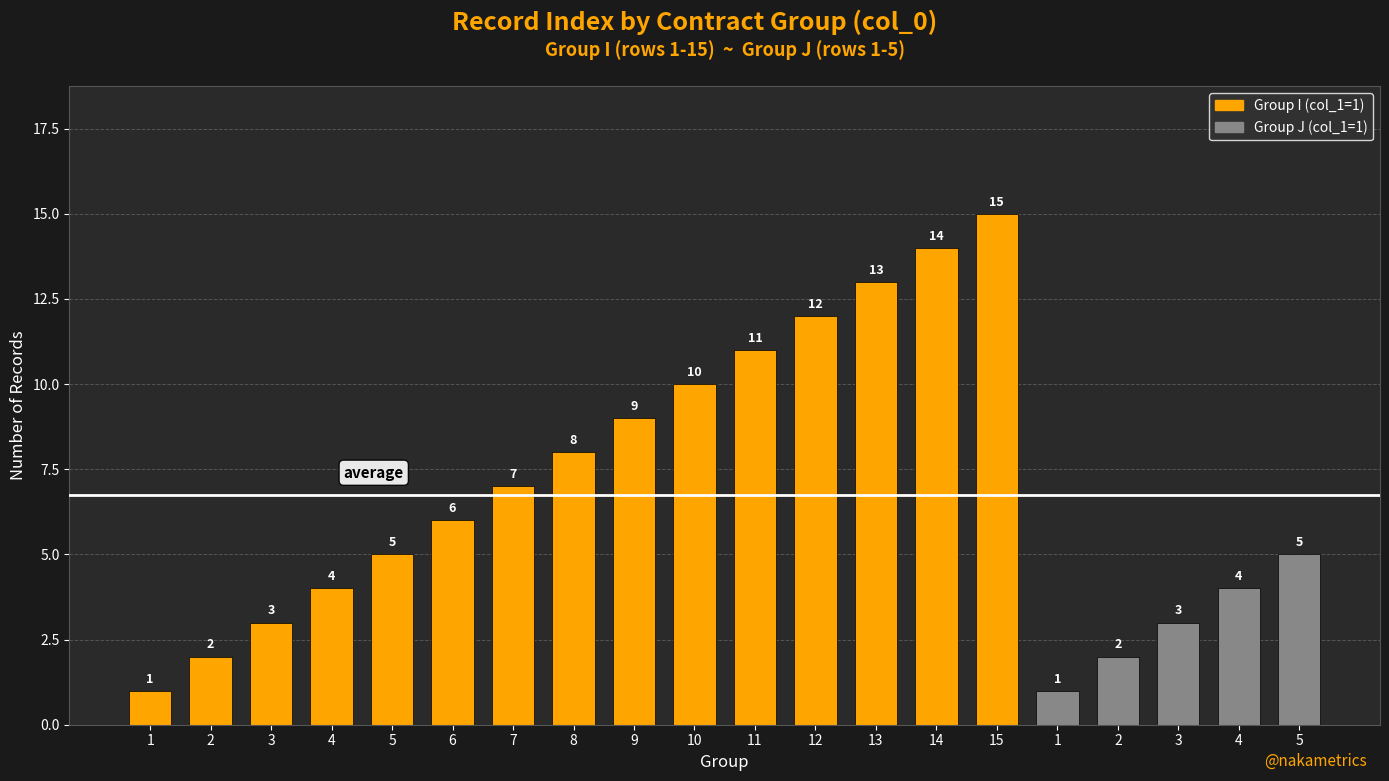

How many values are below 6?

10